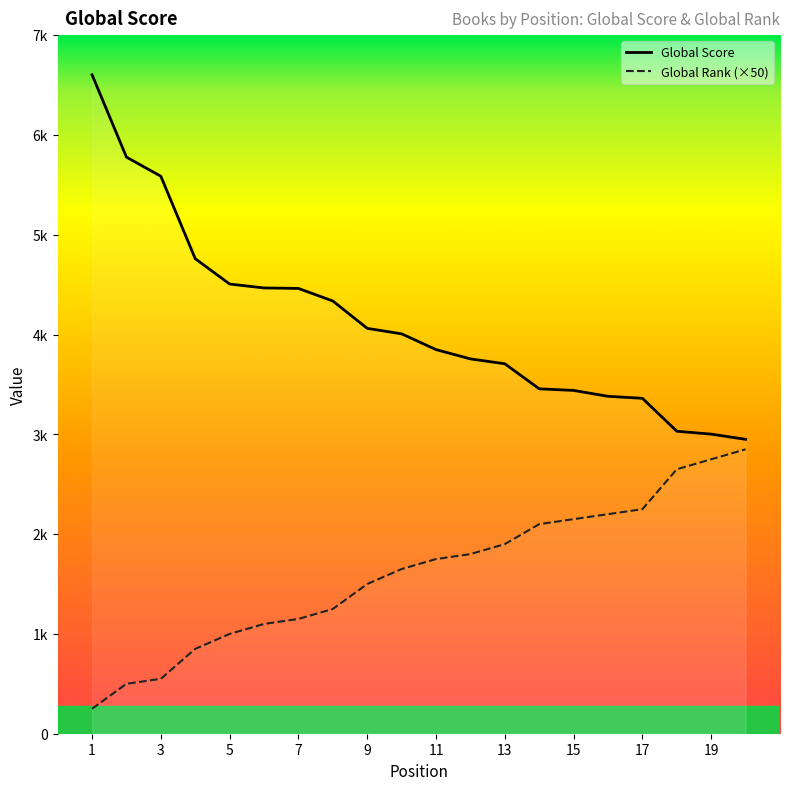

Between 7 and 5, which is larger?

5